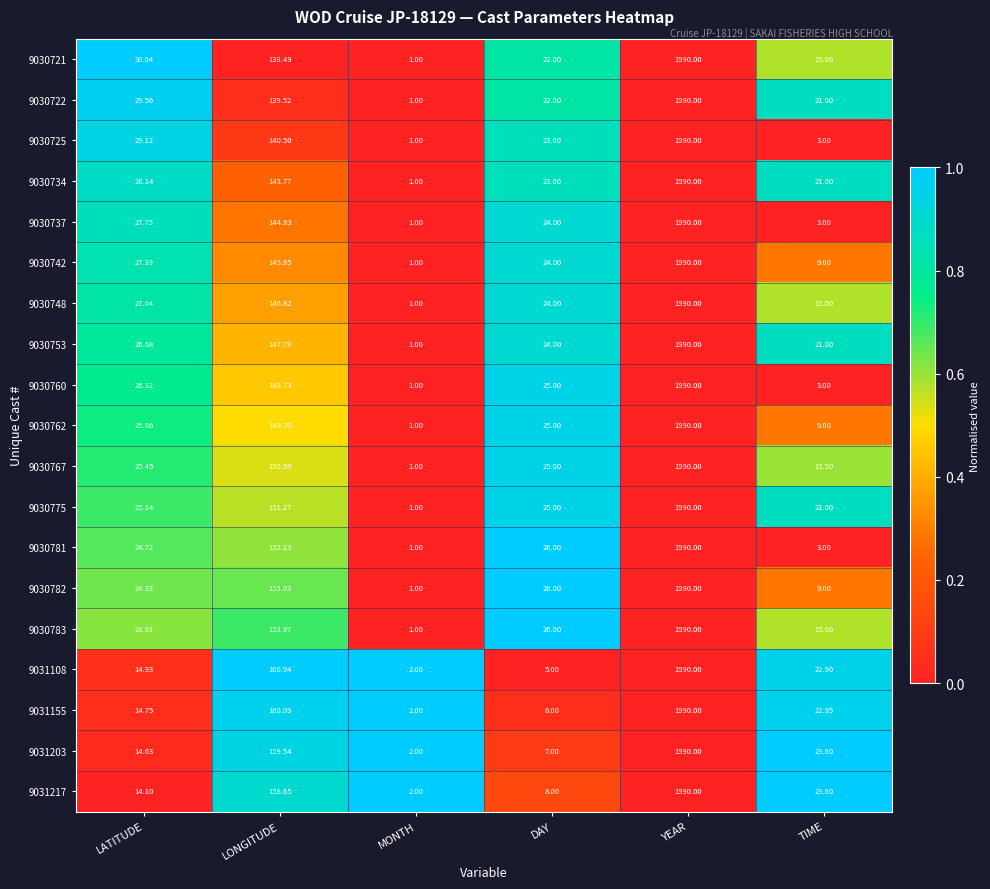

Is the value of 9031108 at DAY greater than the value of 9030748 at YEAR?

No